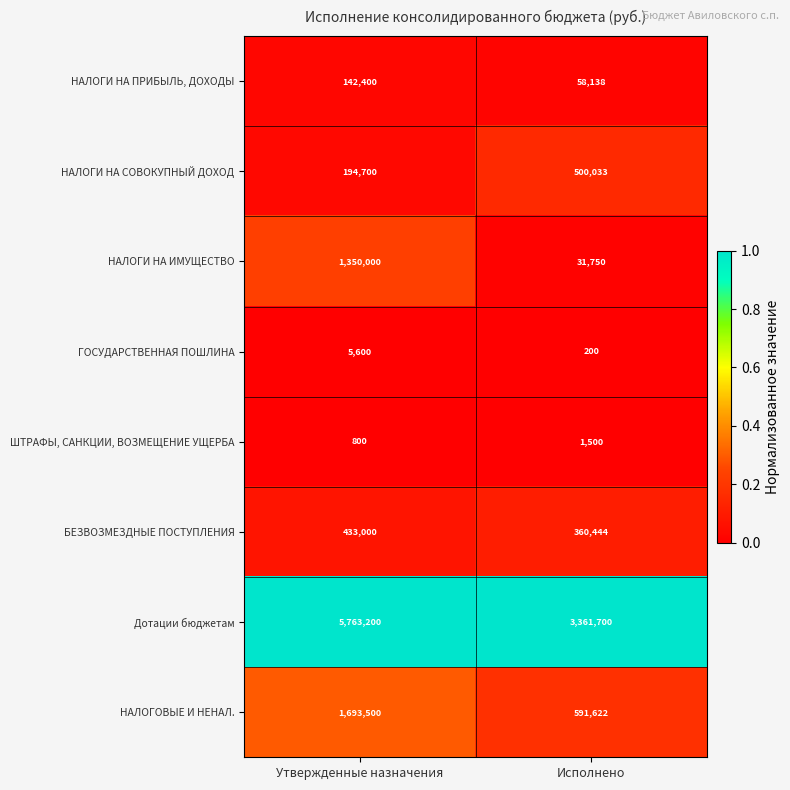

What is the total value across all series at Исполнено?

4905387